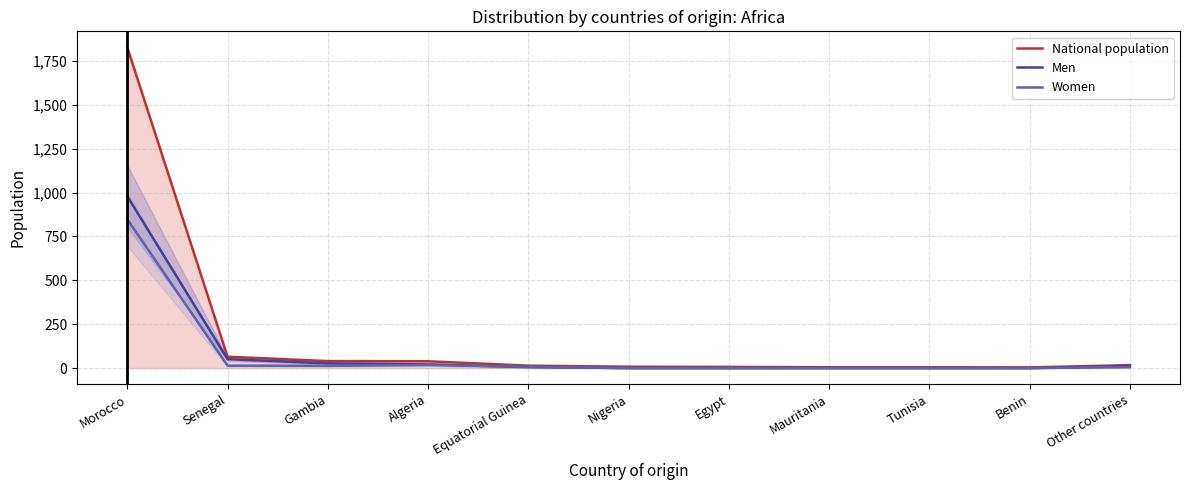

Which series changed the most between Senegal and Egypt?

National population